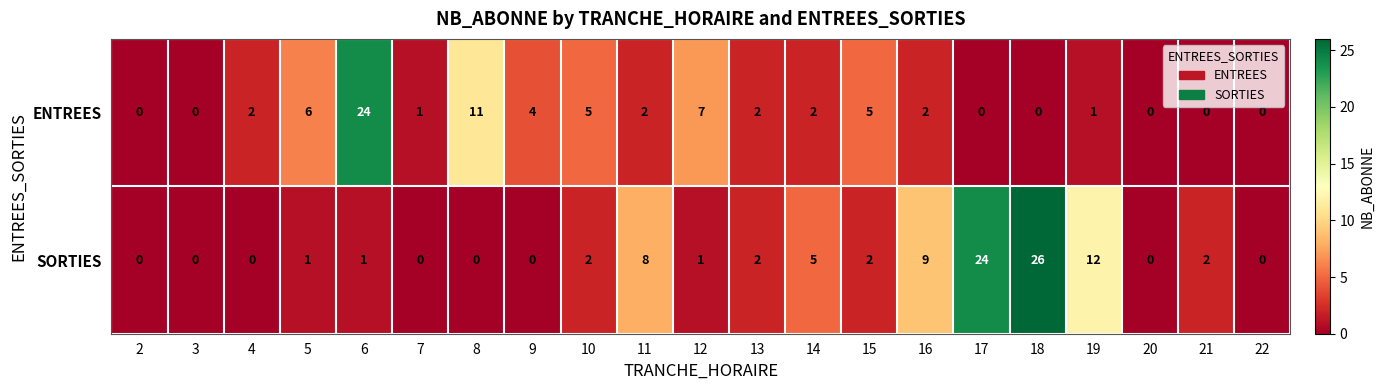

The value of ENTREES at 15 is 7. True or false?

False